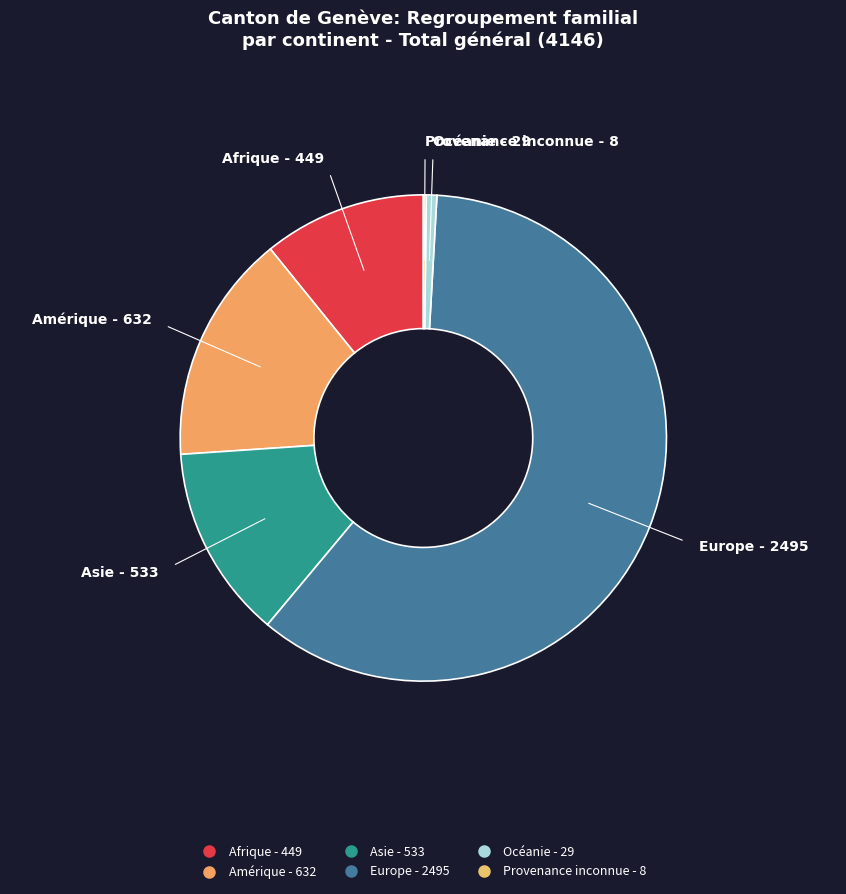

Is it true that Amérique is 1% of the pie?

False